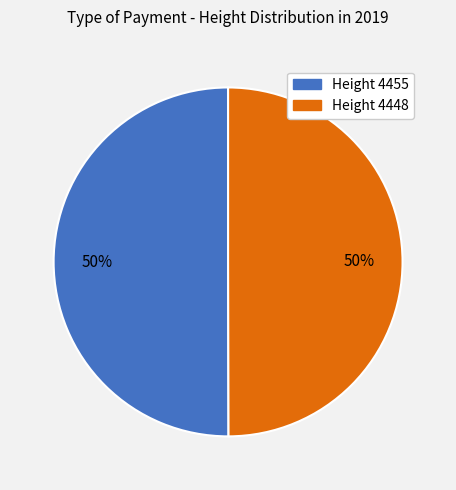

To the nearest percent, what is the average slice percentage?

50%